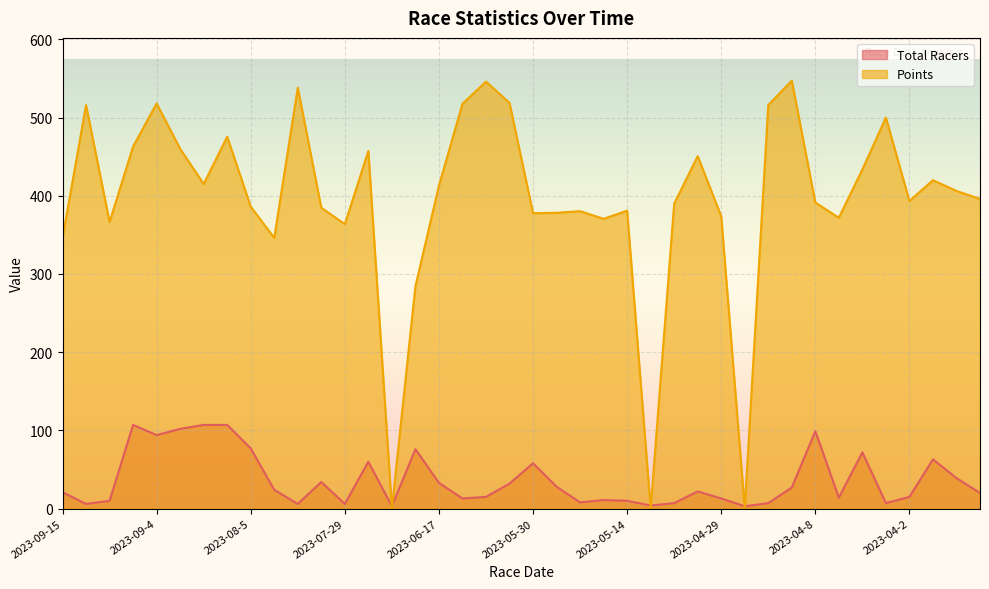

Is the value of Total Racers at 2023-06-16 greater than the value of Points at 2023-05-6?

No